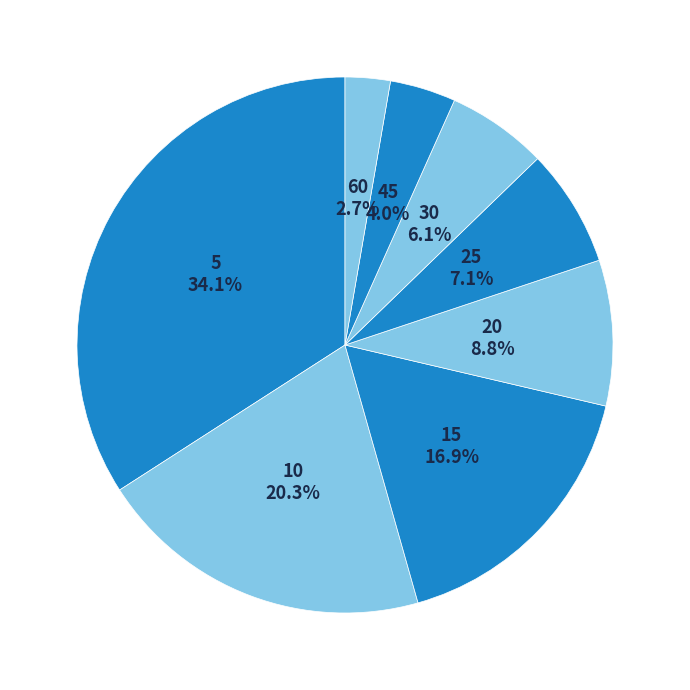

Approximately how many times larger is the value at 5 compared to 25?

4.8